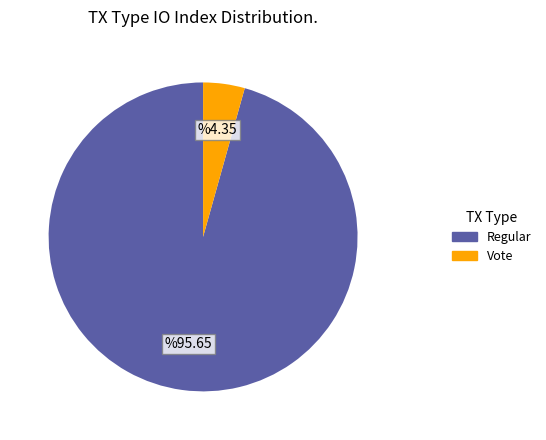

How many slices are in this pie chart?

2